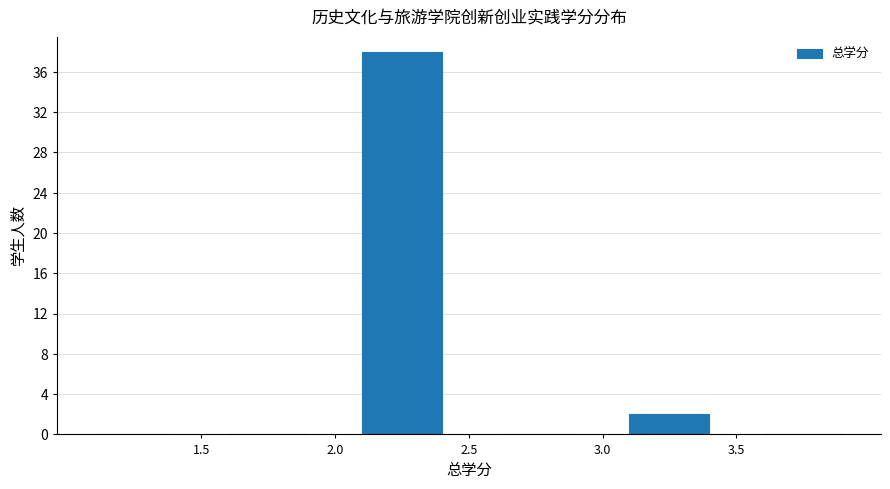

Reading left to right, list every bar in this chart as the range it spans on the x-axis followed by its height. The values are not printed on the chart, so give them approximately, as read against the axis.

1.0 to 1.5: 0
1.5 to 2.0: 0
2.0 to 2.5: 38
2.5 to 3.0: 0
3.0 to 3.5: 2
3.5 to 4.0: 0